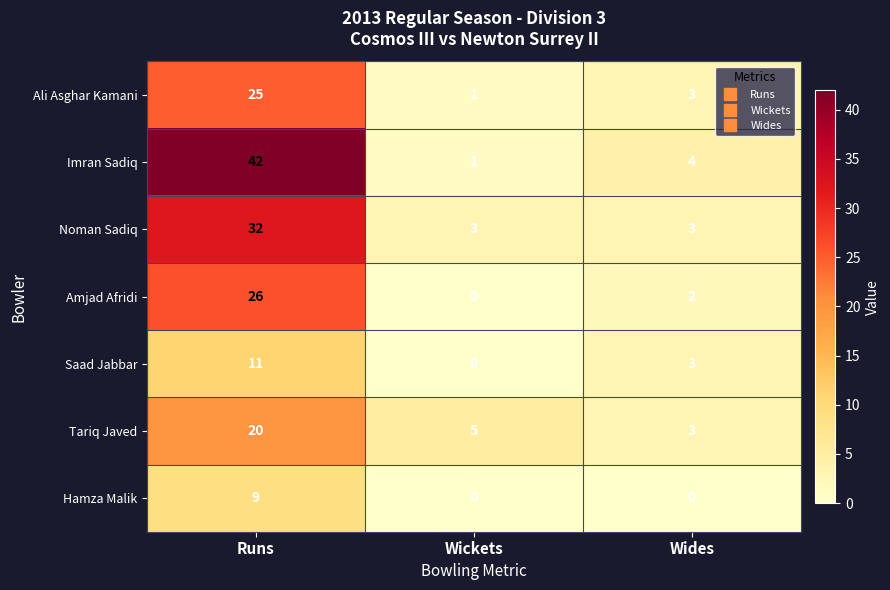

Reading left to right, list all the values displayed in this chart.

Ali Asghar Kamani: Runs=25	Wickets=1	Wides=3
Imran Sadiq: Runs=42	Wickets=1	Wides=4
Noman Sadiq: Runs=32	Wickets=3	Wides=3
Amjad Afridi: Runs=26	Wickets=0	Wides=2
Saad Jabbar: Runs=11	Wickets=0	Wides=3
Tariq Javed: Runs=20	Wickets=5	Wides=3
Hamza Malik: Runs=9	Wickets=0	Wides=0